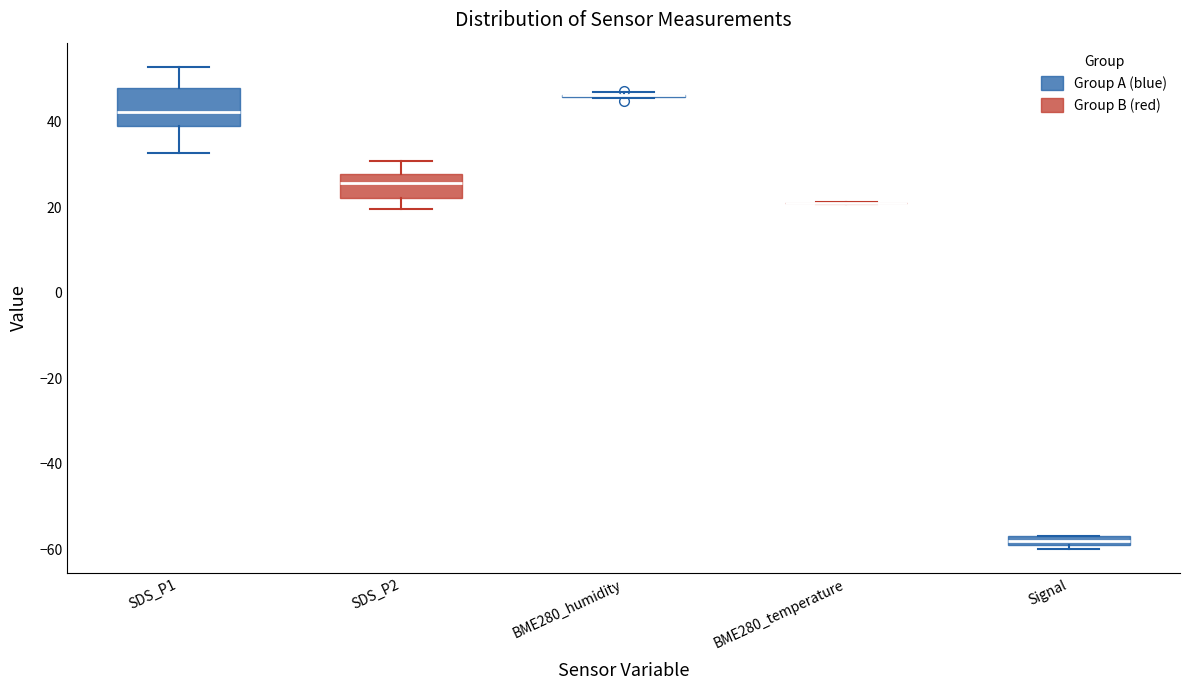

Comparing the boxes themselves (not the whiskers), which one is the tallest?

SDS_P1